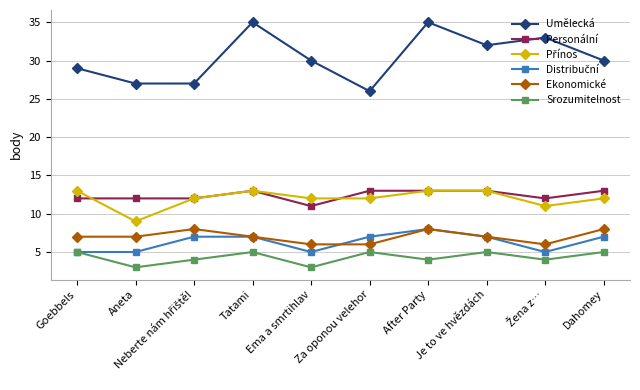

At which category does Umělecká reach its first local peak?

Tatami